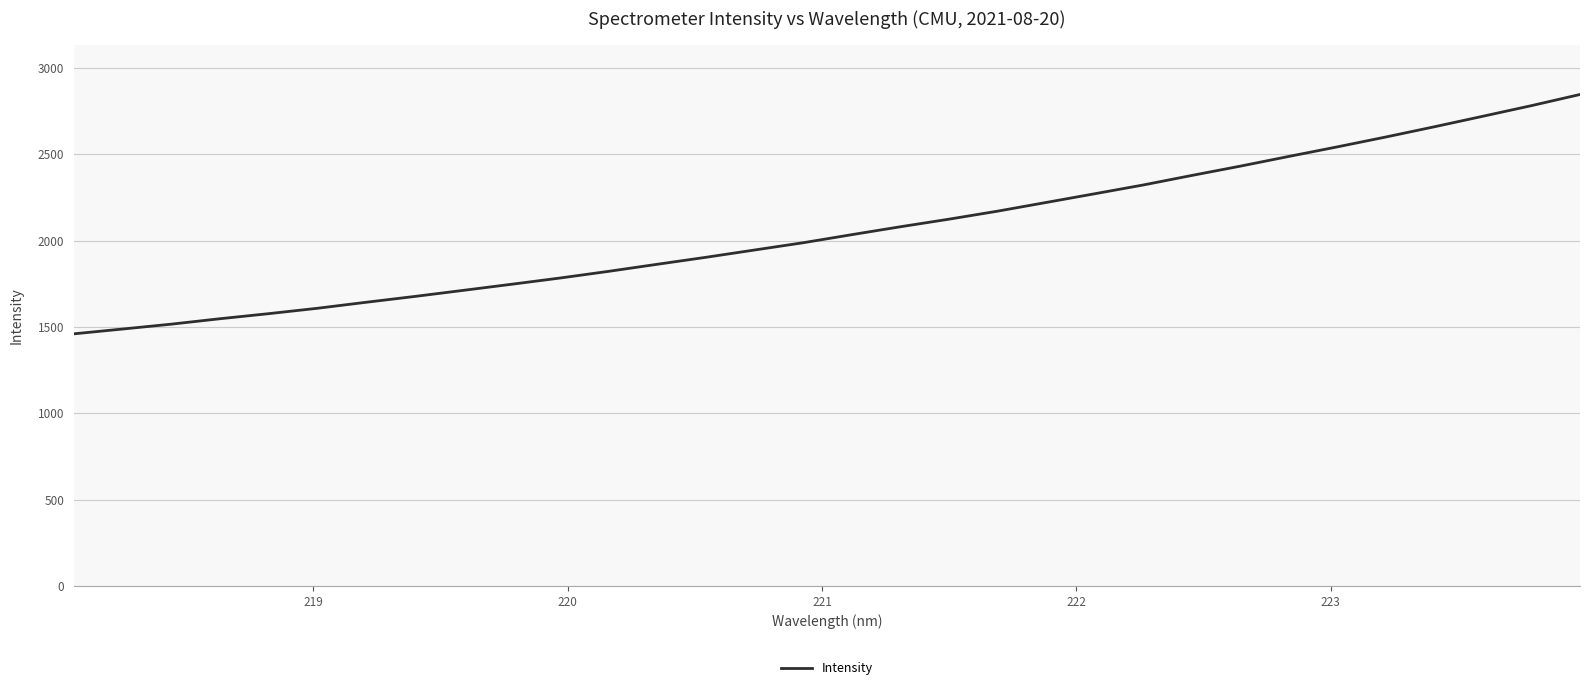

What is the smallest value displayed?

1460.1